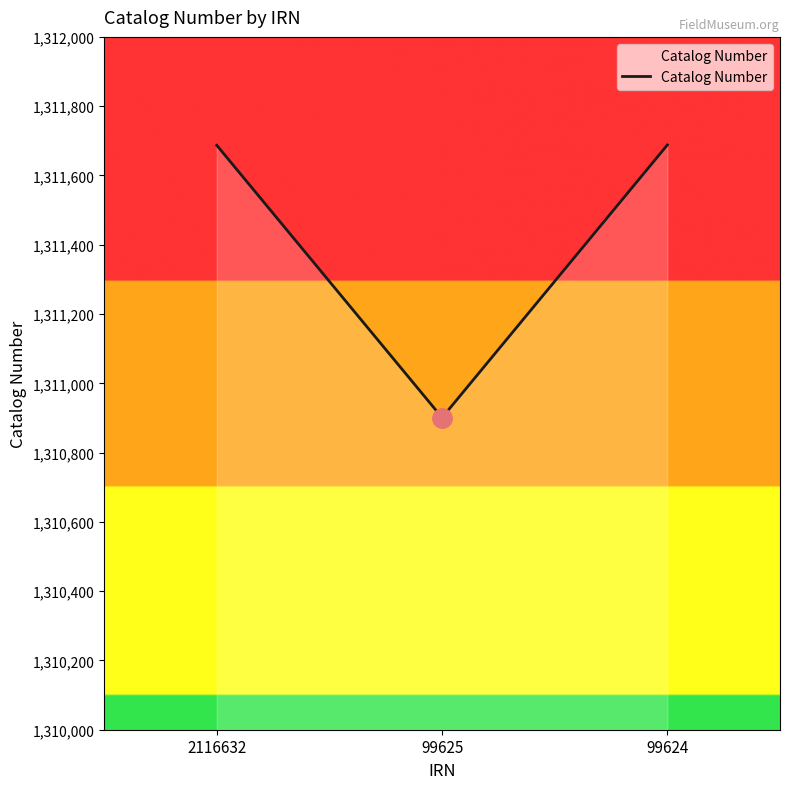

Approximately how many times larger is the value at 2116632 compared to 99625?

1.0